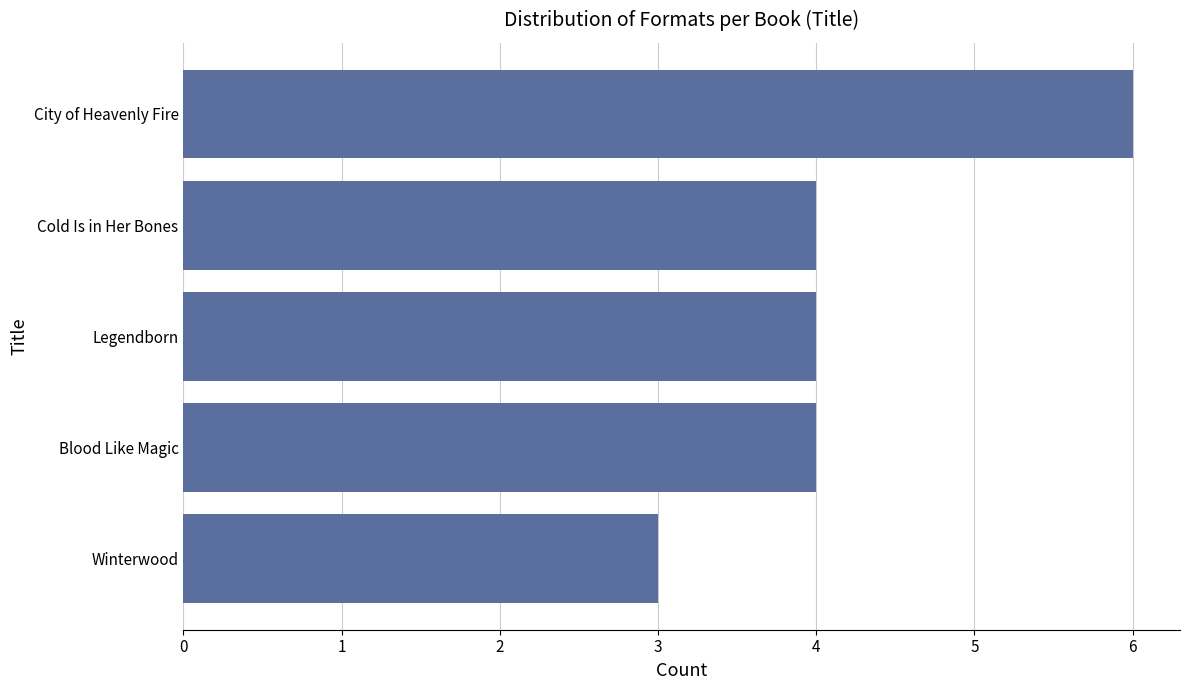

Reading top to bottom, list all the values displayed in this chart.

6	4	4	4	3